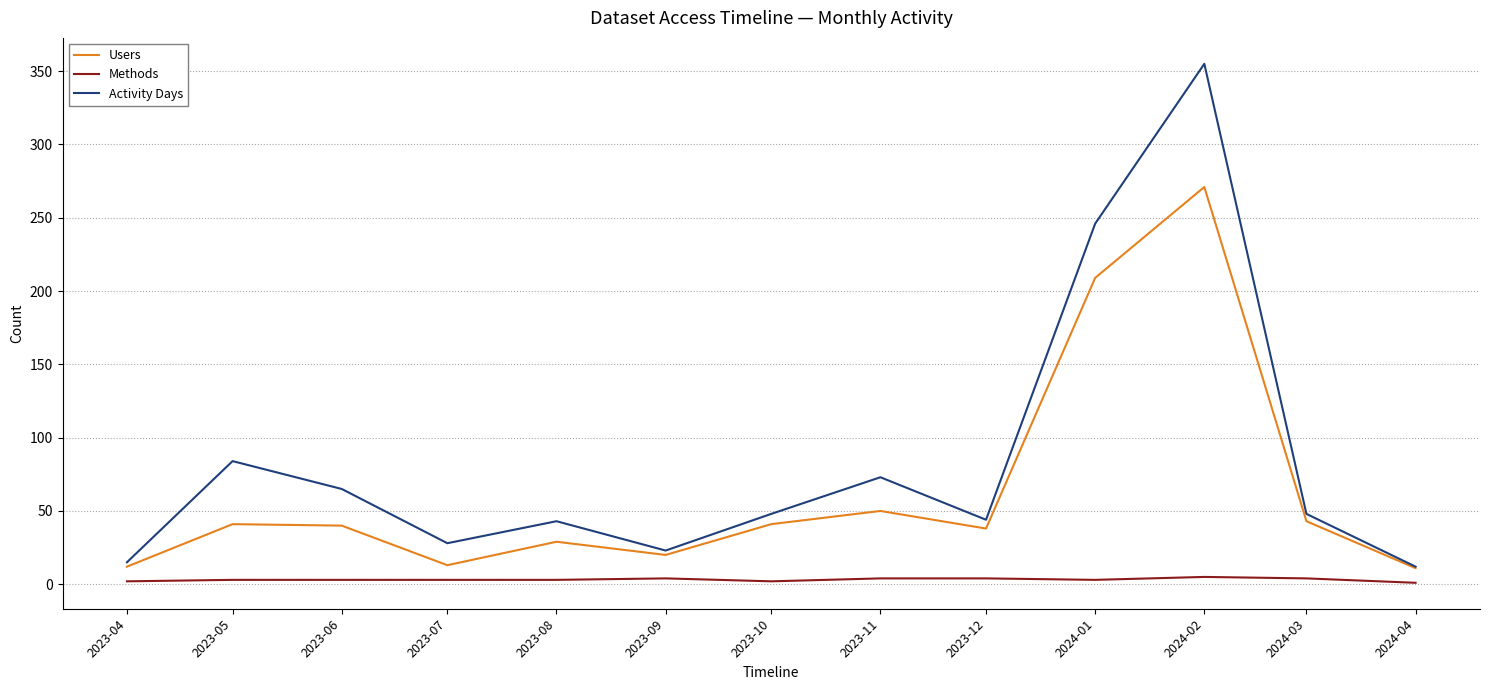

True or false: Users has a value of 74 at 2023-11.

False